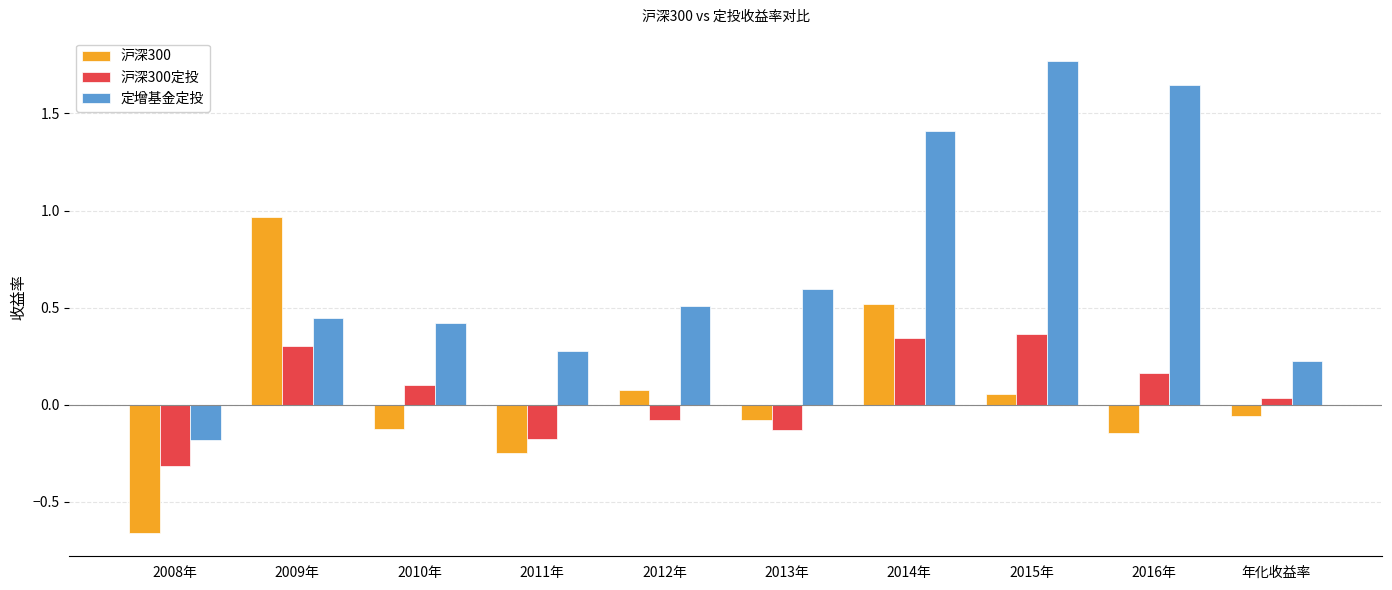

How many positive values does the 沪深300 series have?

4